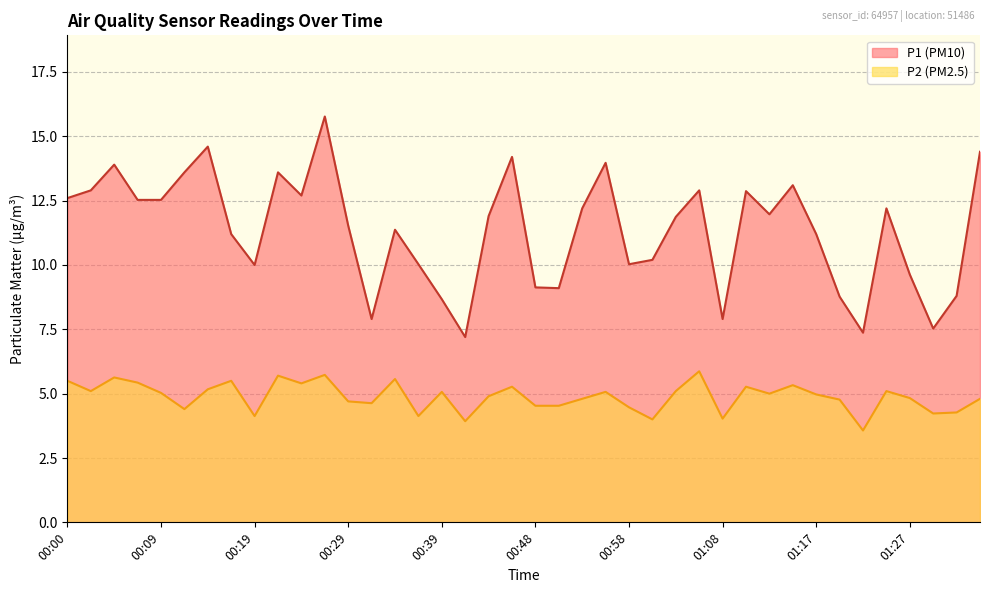

Is it true that P1 equals 9.1 at 00:48?

True